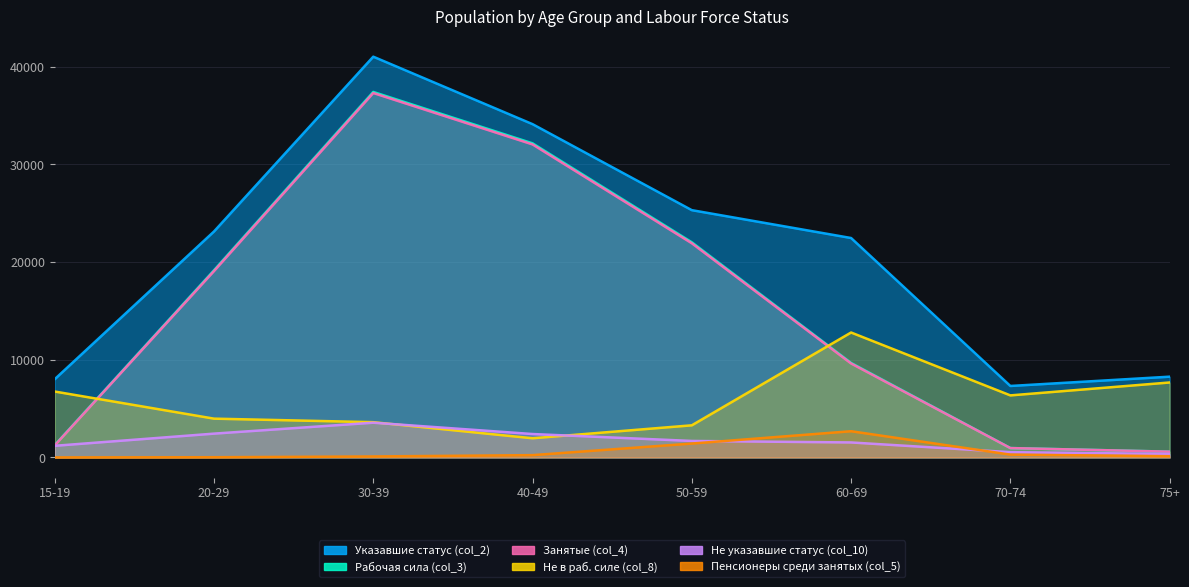

Which series has the widest spread of values?

Рабочая сила (col_3)